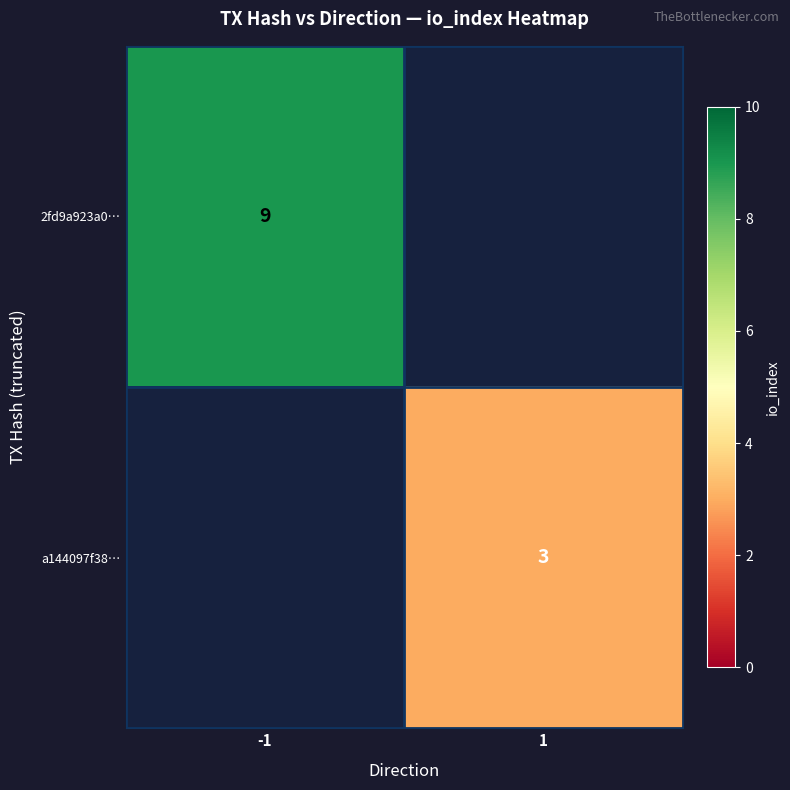

Is it true that 2fd9a923a0… equals 4 at -1?

False